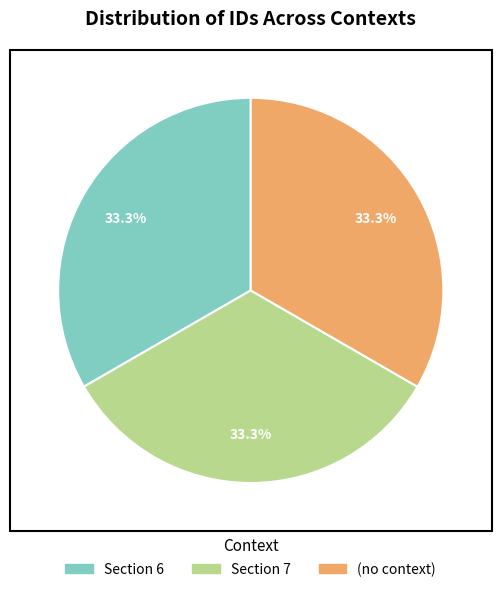

Approximately how many times larger is the value at (no context) compared to Section 6?

1.0